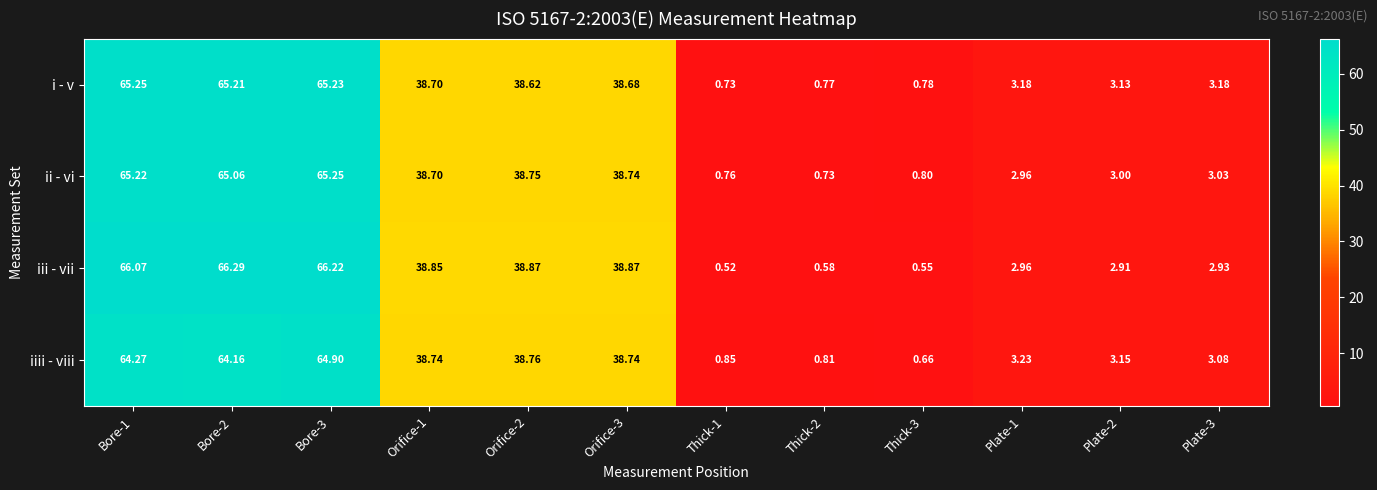

Which series changed the most between Thick-2 and Plate-3?

i - v